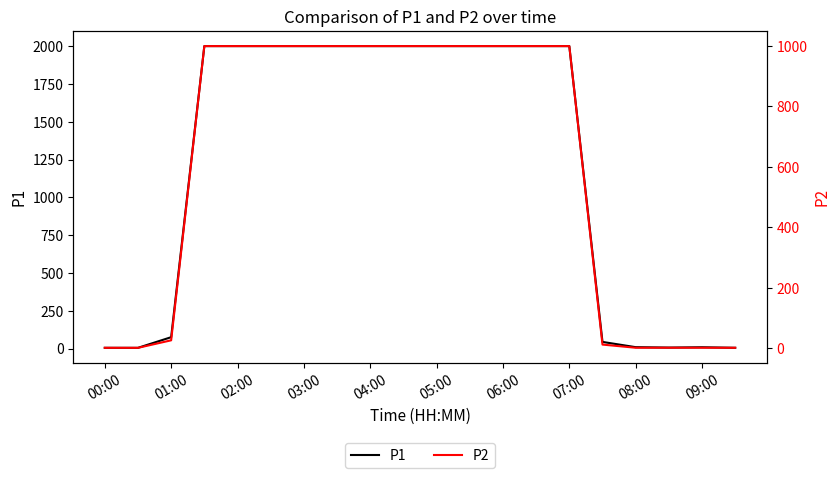

True or false: P1 has a value of 1194.5 at 03:00.

False